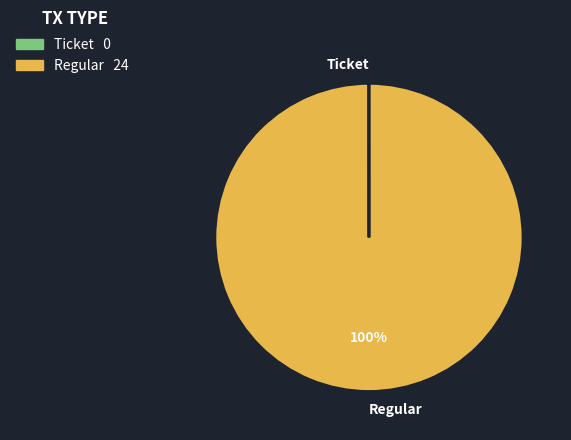

To the nearest percent, what is the average slice percentage?

50%